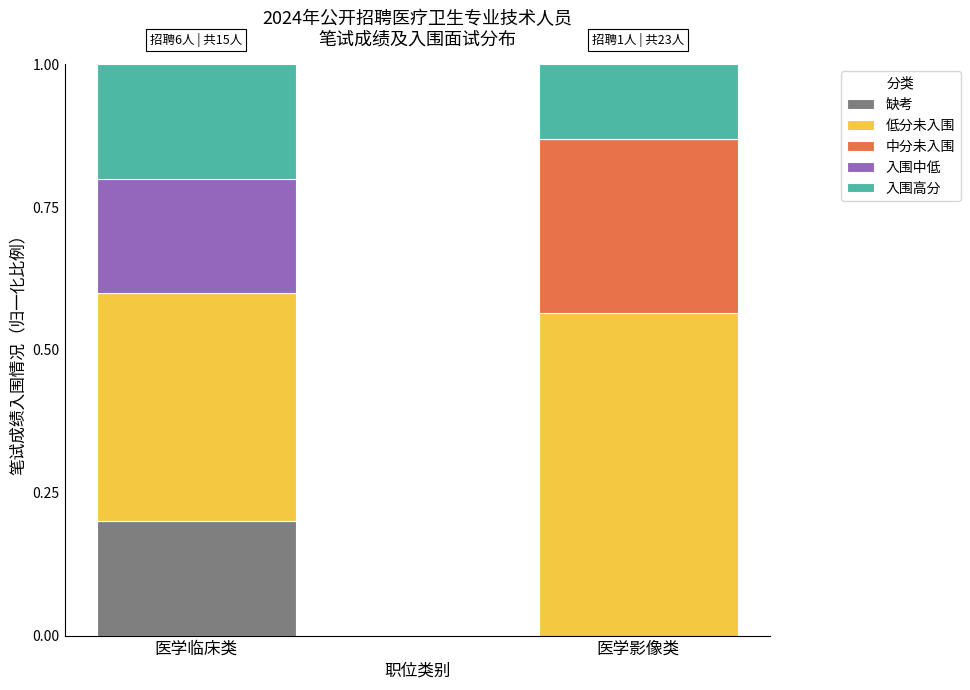

True or false: 缺考 has a value of 0.1 at 医学影像类.

False